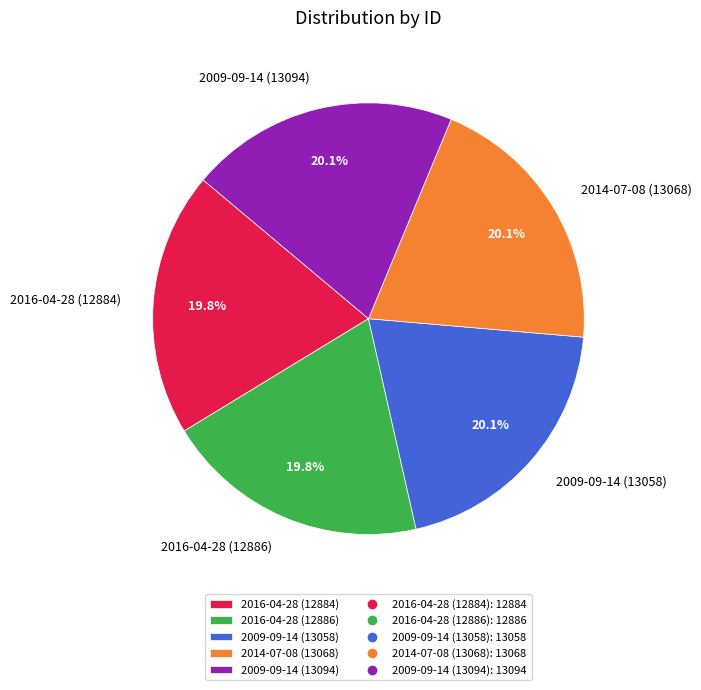

Is there a majority slice in this chart?

No